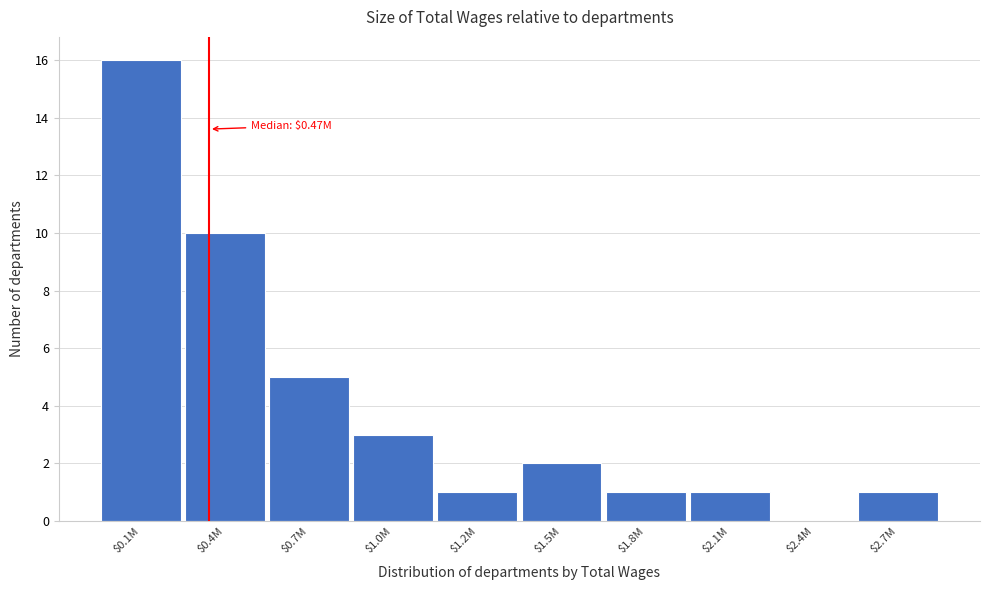

What is the sum of all values?

40